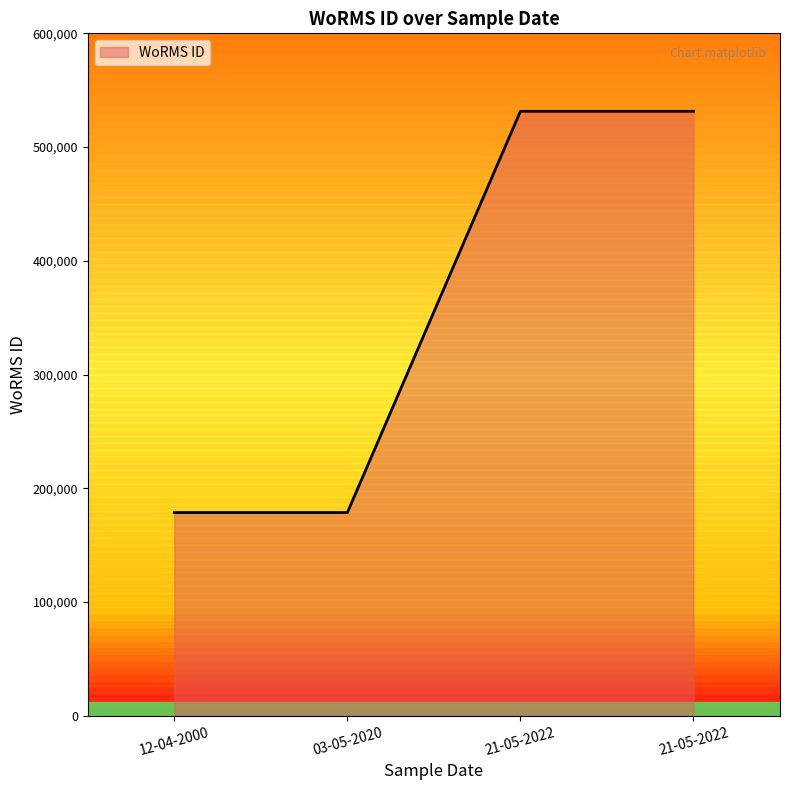

Which category has the lowest value across all series?

12-04-2000